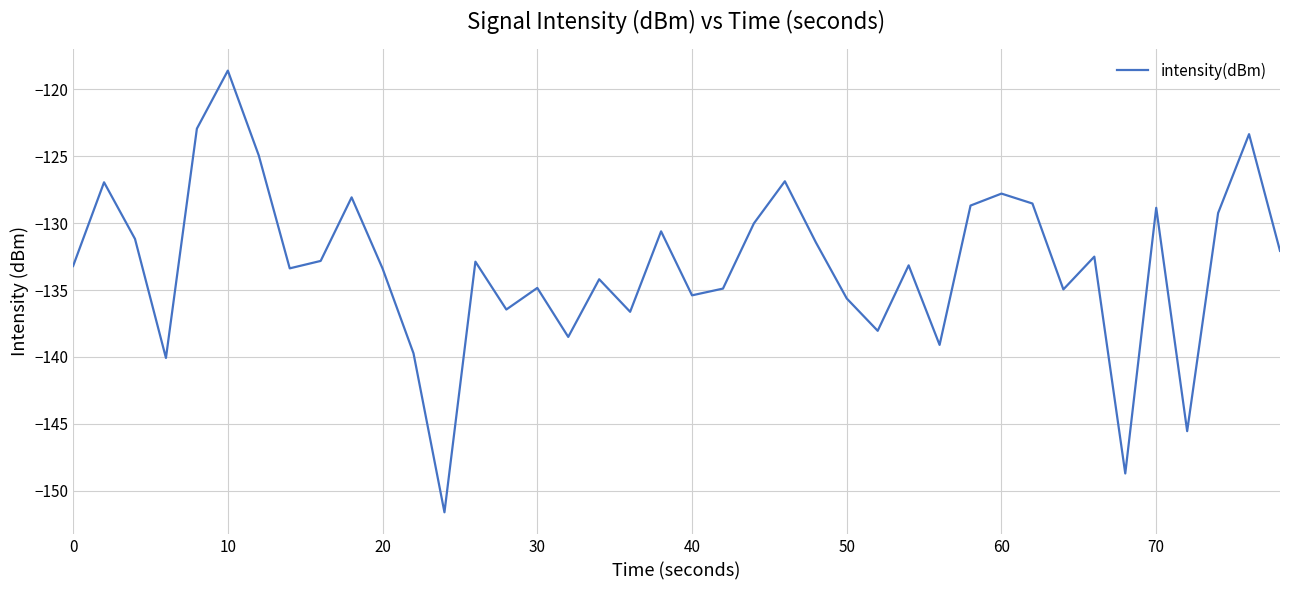

Does the chart have visible grid lines?

Yes